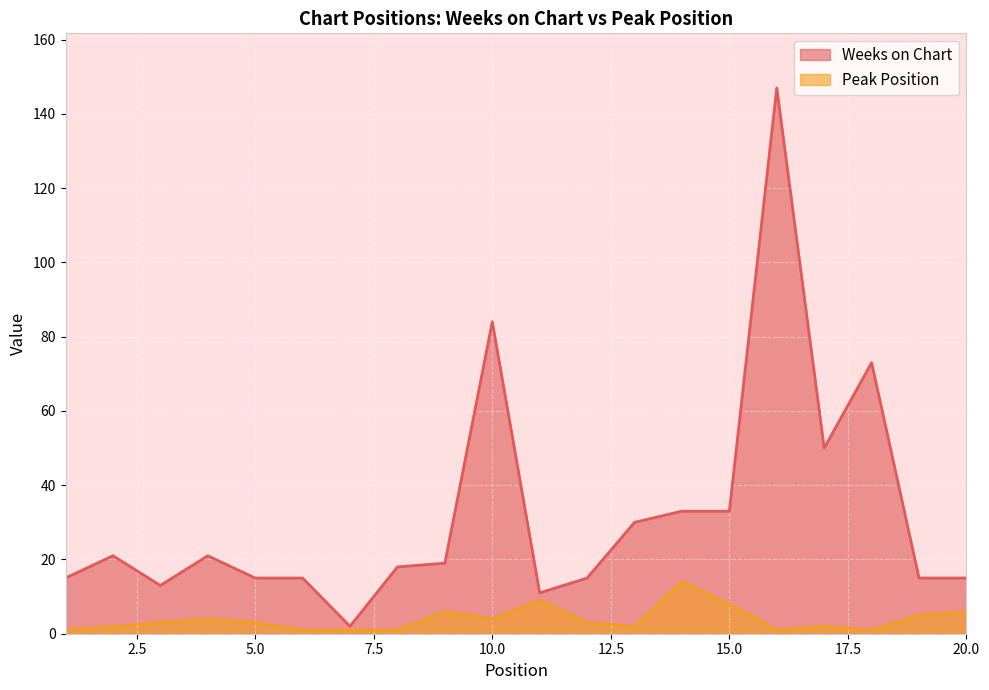

How many data points does each series have?

20